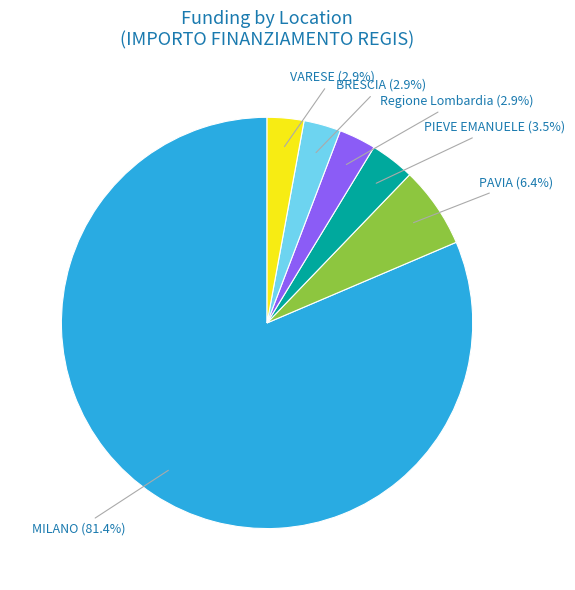

Is there any slice that represents more than half of the pie?

Yes